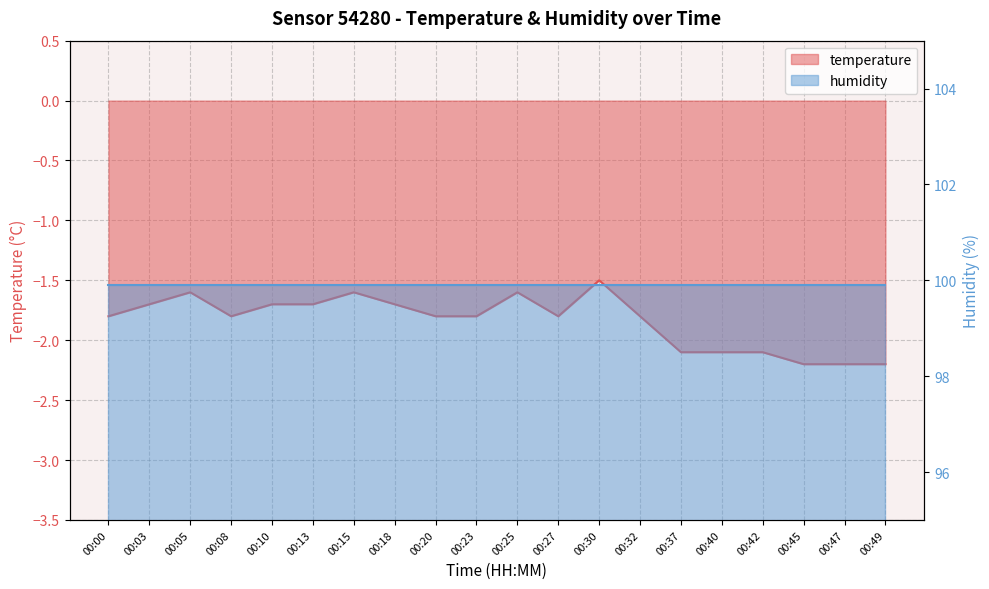

Where is the first local minimum?

00:08